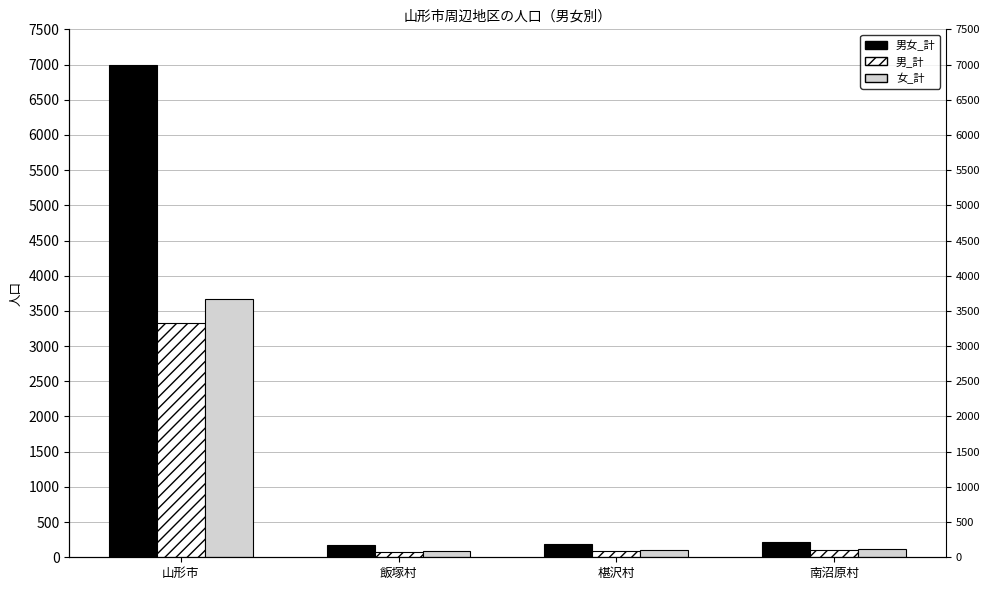

Which category has the lowest value in the 男女_計 series?

飯塚村